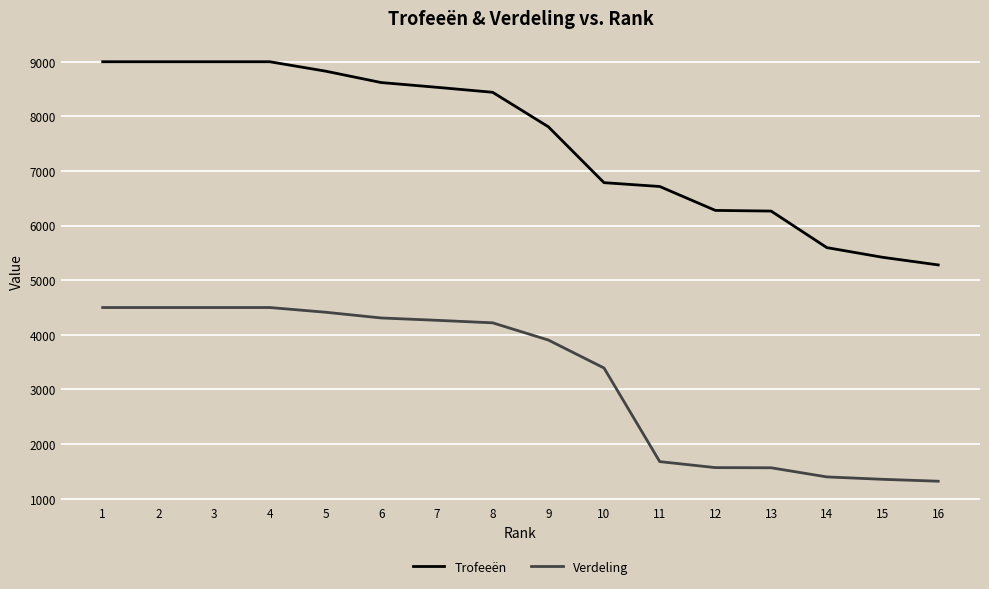

The Verdeling series shows 1320 at 16. True or false?

True